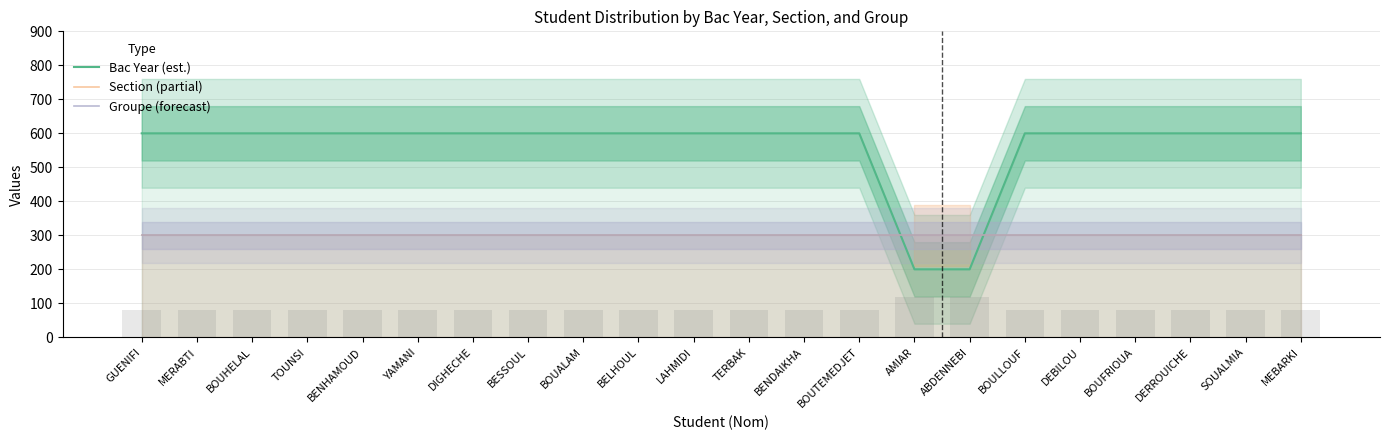

What is the label of the 5th bar from the left?

BENHAMOUD